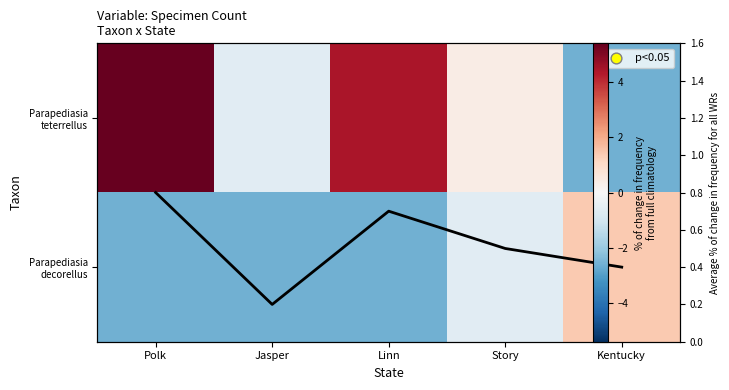

Between Story and Jasper, which is larger?

Story